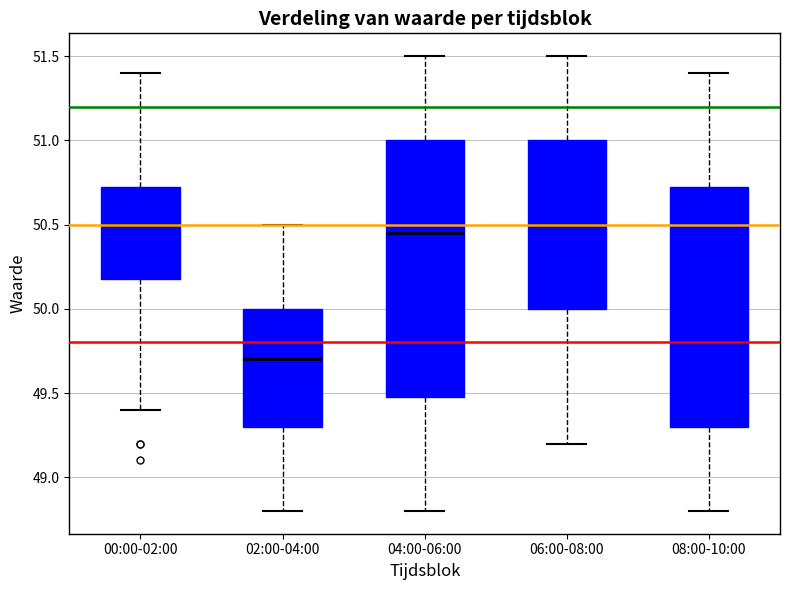

Where does the upper whisker of the box for 08:00-10:00 end on the y-axis? The values are not printed on the chart, so give them approximately, as read against the axis.

51.40